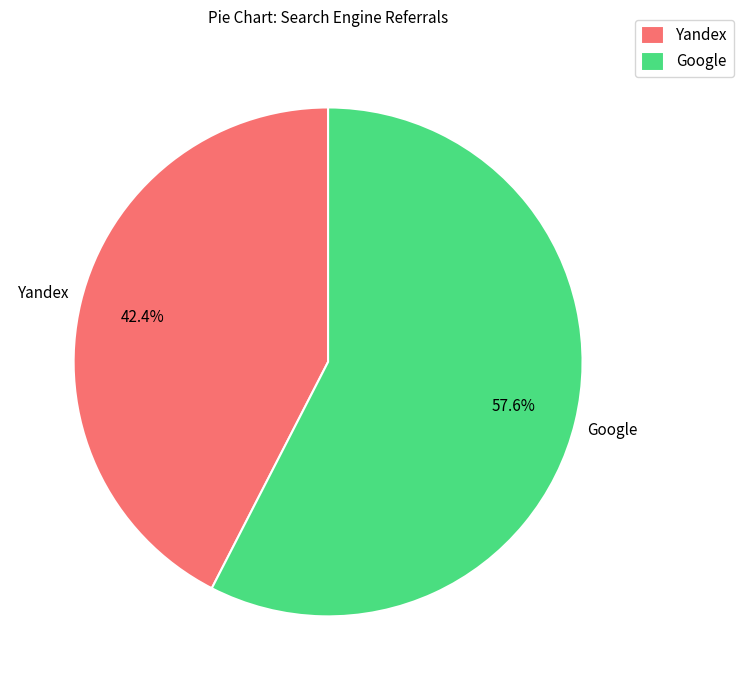

Which category has the smallest portion of the pie?

Yandex